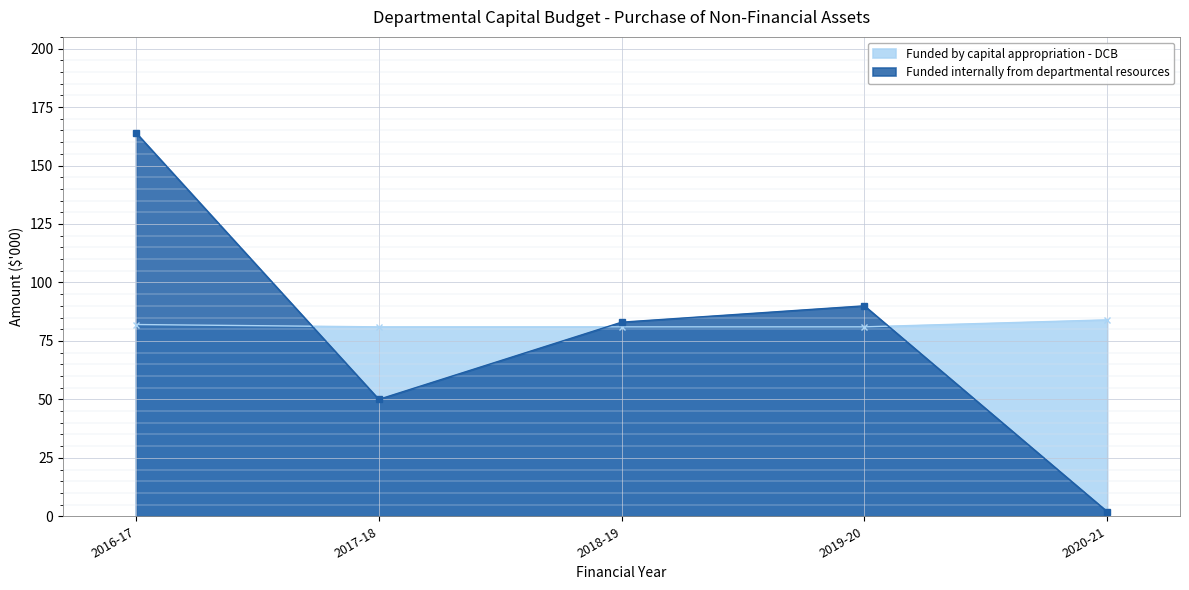

Rank the series by their average value, from highest to lowest.

Funded by capital appropriation - DCB, Funded internally from departmental resources